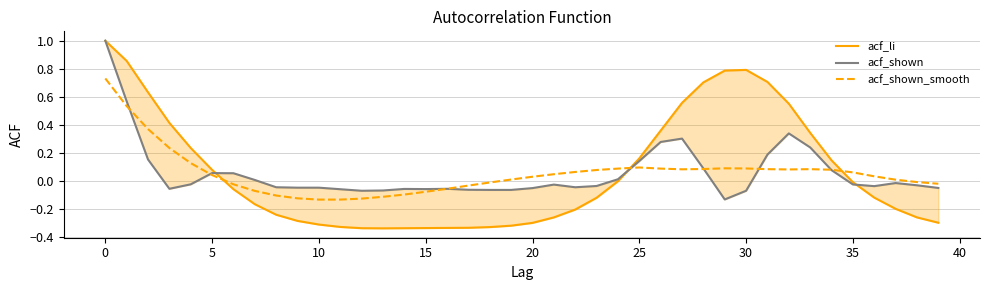

What is the greatest value displayed?

1.0